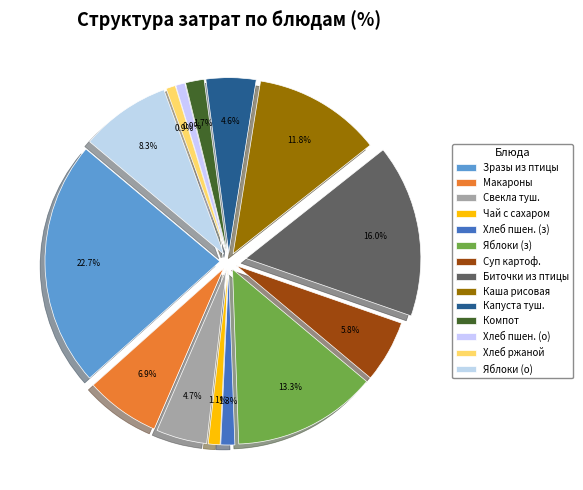

The Капуста тушеная slice represents 5% of the pie. True or false?

True